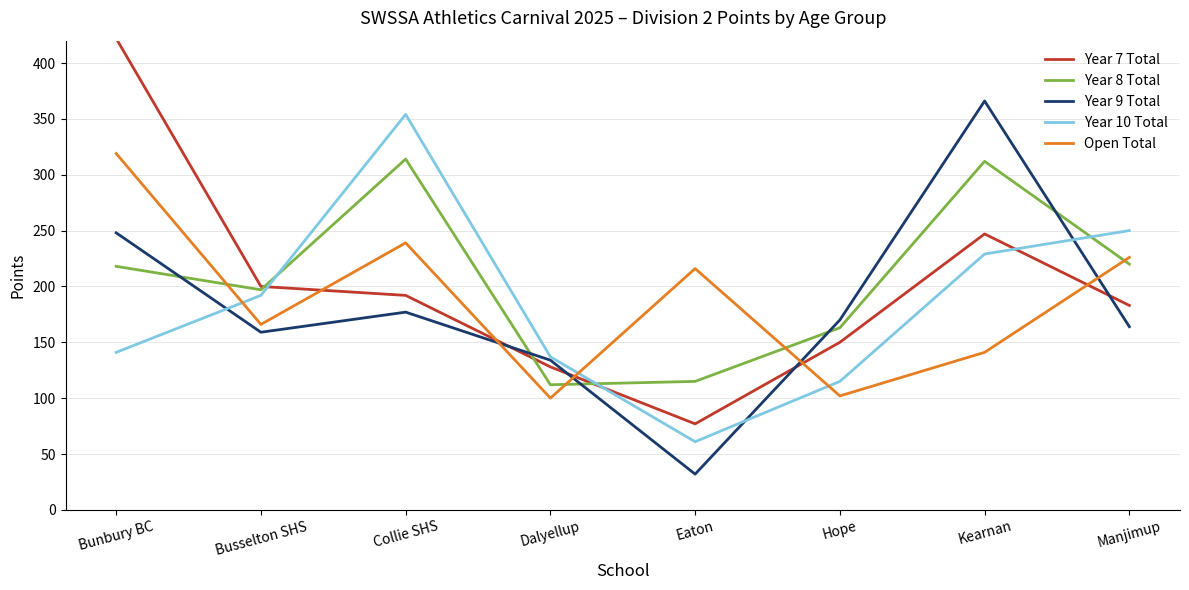

What is the sum of the Year 9 Total values at Manjimup and Eaton?

196